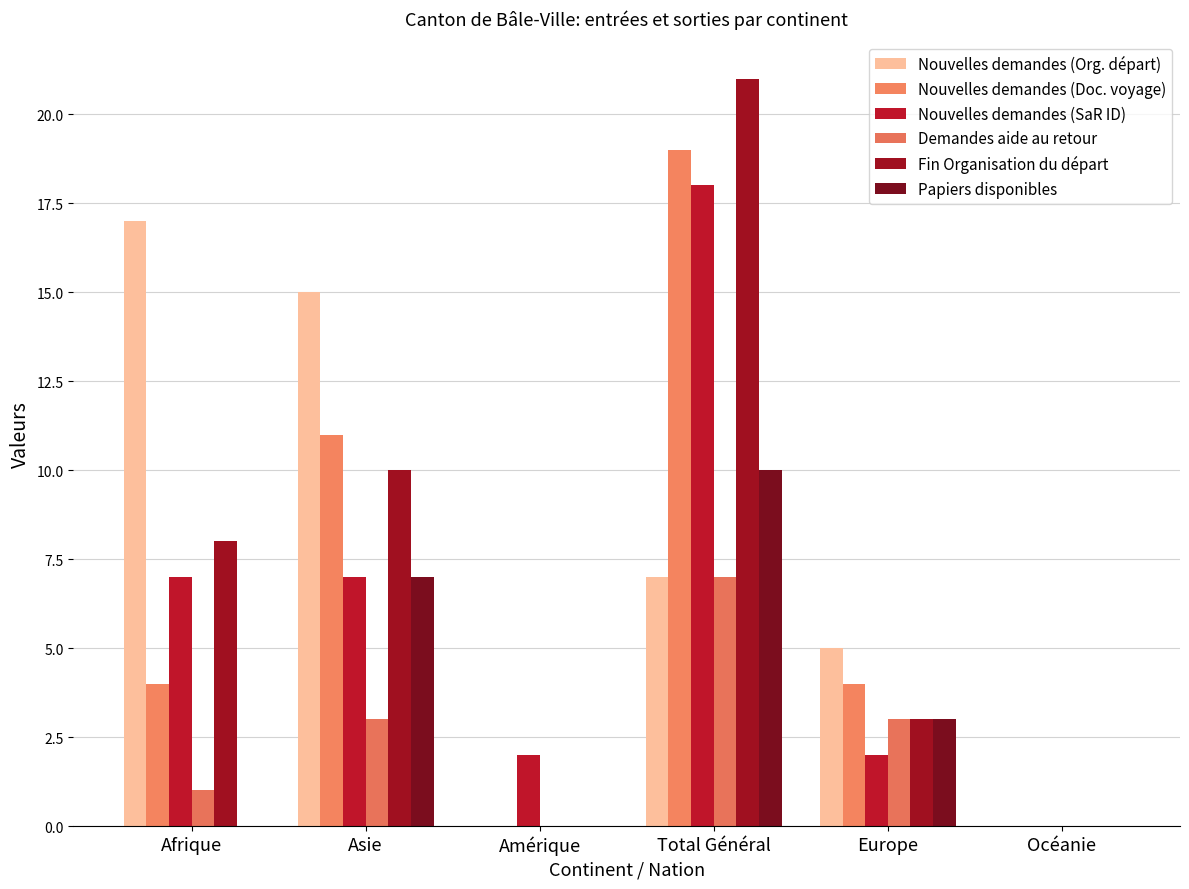

Reading right to left, extract all data points from this chart.

Nouvelles demandes (Org. départ): Océanie=0	Europe=5	Total Général=7	Amérique=0	Asie=15	Afrique=17
Nouvelles demandes (Doc. voyage): Océanie=0	Europe=4	Total Général=19	Amérique=0	Asie=11	Afrique=4
Nouvelles demandes (SaR ID): Océanie=0	Europe=2	Total Général=18	Amérique=2	Asie=7	Afrique=7
Demandes aide au retour: Océanie=0	Europe=3	Total Général=7	Amérique=0	Asie=3	Afrique=1
Fin Organisation du départ: Océanie=0	Europe=3	Total Général=21	Amérique=0	Asie=10	Afrique=8
Papiers disponibles: Océanie=0	Europe=3	Total Général=10	Amérique=0	Asie=7	Afrique=0